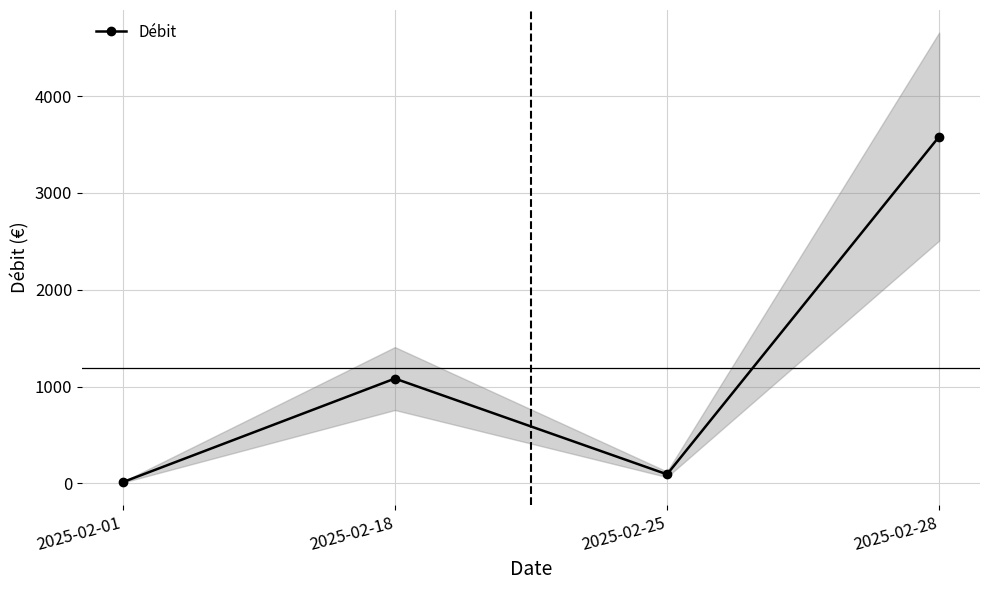

Between 2025-02-01 and 2025-02-18, which is larger?

2025-02-18